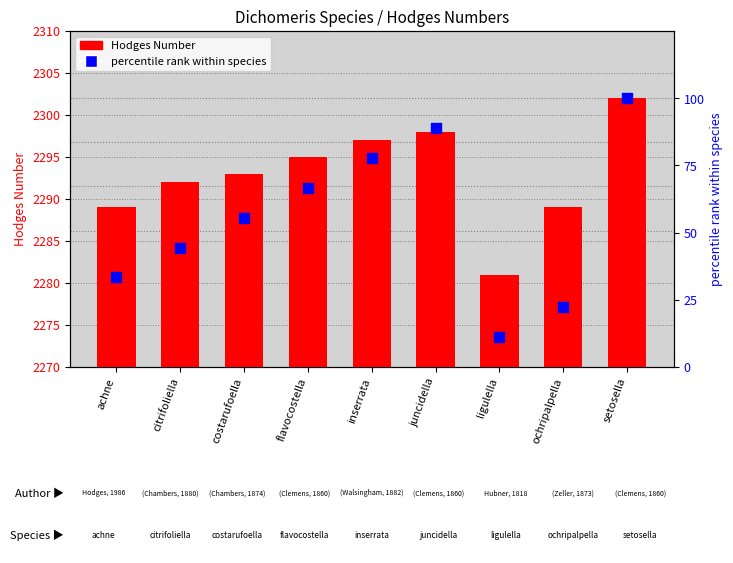

Which series has the largest Y range (max minus min)?

percentile rank within species